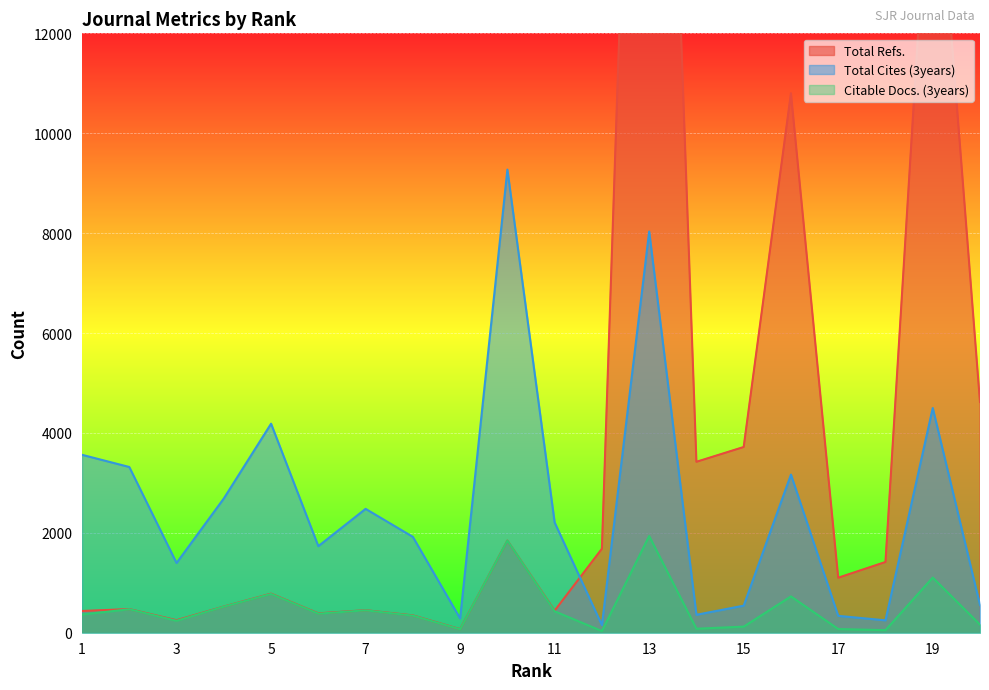

Where does the Total Refs. series first go above 1101?

10